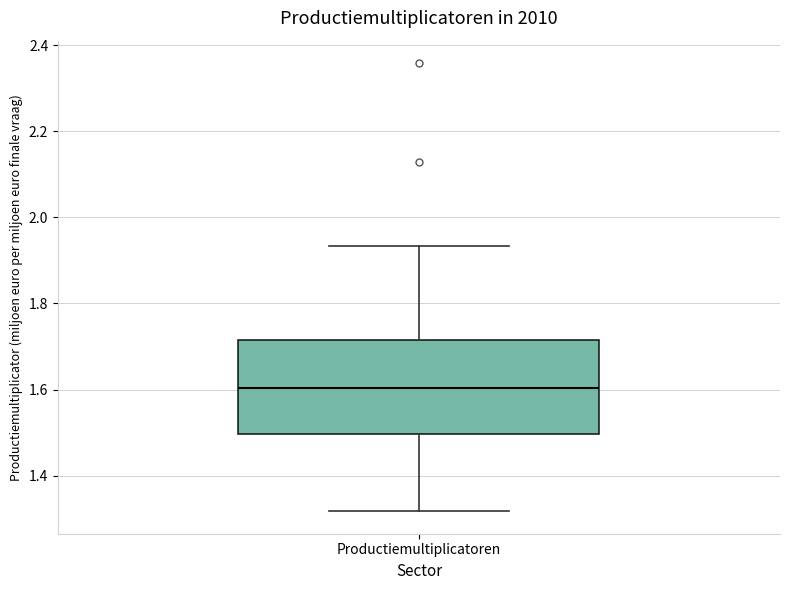

Read this box plot against the y-axis: the position of the median line, the range covered by the box, and the ends of both whiskers. The values are not printed on the chart, so give them approximately, as read against the axis.

median 1.60, box 1.50 to 1.72, whiskers 1.32 to 1.94